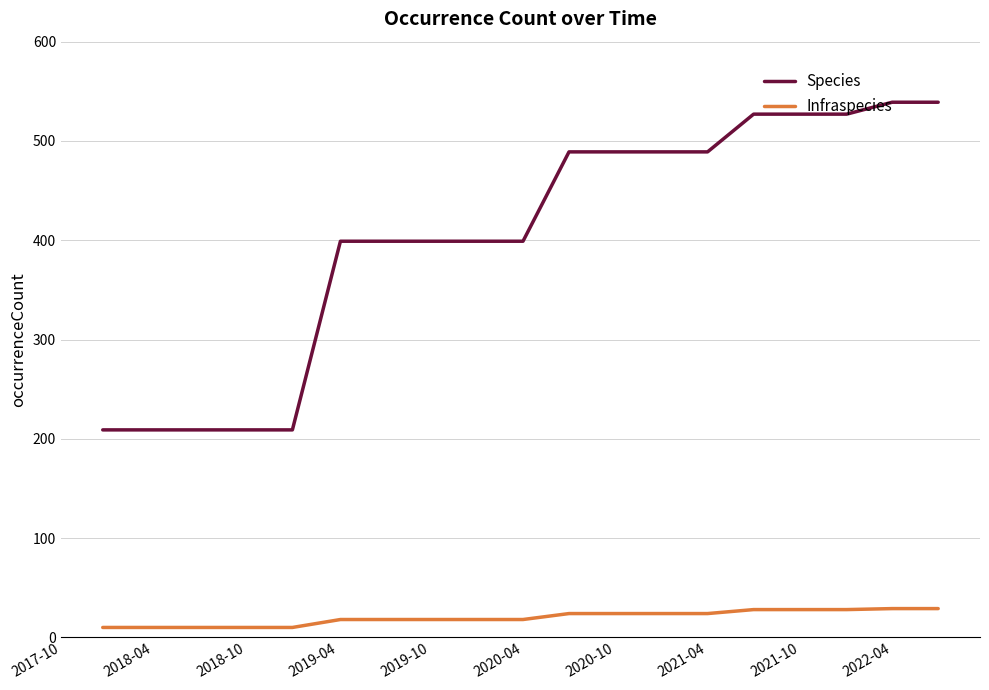

Which series has the largest total across all categories?

Species